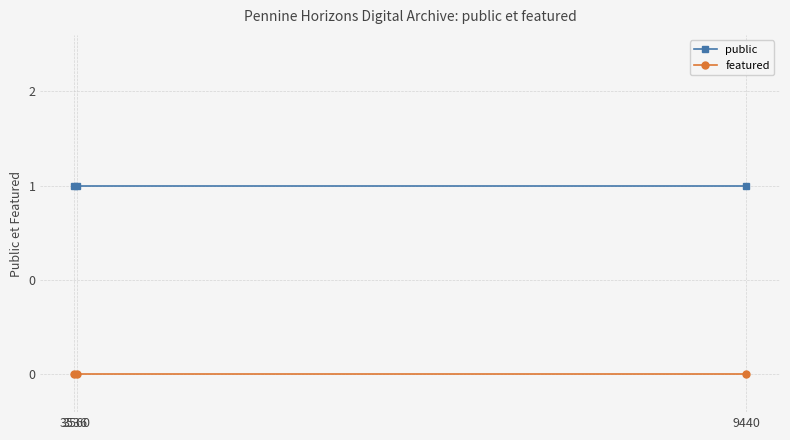

Is this an area chart (filled region under the line)?

No